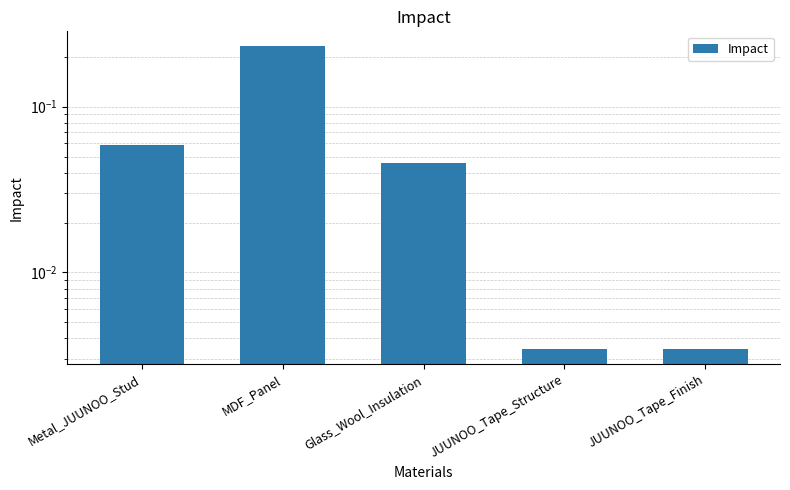

List the labels in order of value, smallest first.

JUUNOO_Tape_Structure, JUUNOO_Tape_Finish, Glass_Wool_Insulation, Metal_JUUNOO_Stud, MDF_Panel